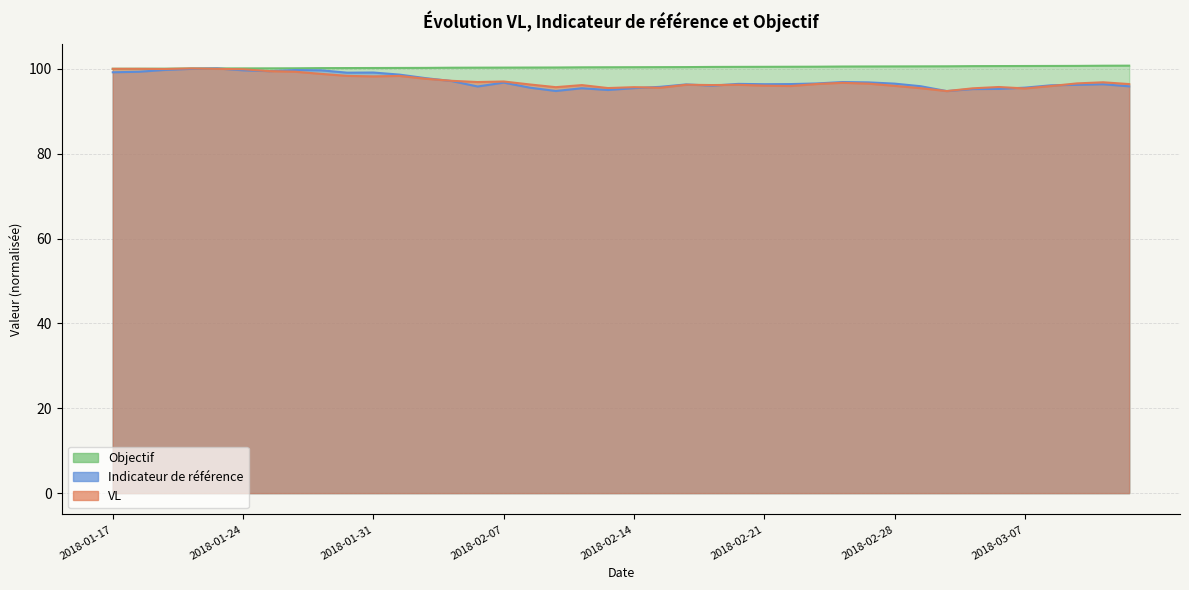

Reading right to left, extract all data points from this chart.

VL: 96.4	96.8	96.6	95.9	95.4	95.7	95.4	94.8	95.4	96.0	96.5	96.7	96.4	95.9	96.0	96.2	96.2	96.2	95.5	95.7	95.5	96.2	95.7	96.3	97.0	96.9	97.2	97.7	98.3	98.2	98.3	98.8	99.3	99.5	99.9	100.0	100.1	100.0	100.0	100.0
Indicateur de référence: 95.9	96.4	96.2	96.1	95.6	95.3	95.2	94.8	95.9	96.5	96.8	96.9	96.5	96.4	96.4	96.4	96.0	96.3	95.7	95.4	95.0	95.4	94.8	95.6	96.7	95.8	97.1	97.8	98.6	99.1	99.1	99.6	99.7	99.4	99.6	100.1	100.0	99.7	99.3	99.2
Objectif: 100.7	100.7	100.7	100.7	100.7	100.6	100.6	100.6	100.6	100.6	100.5	100.5	100.5	100.5	100.5	100.5	100.4	100.4	100.4	100.4	100.4	100.3	100.3	100.3	100.3	100.3	100.3	100.2	100.2	100.2	100.2	100.2	100.1	100.1	100.1	100.1	100.1	100.0	100.0	100.0